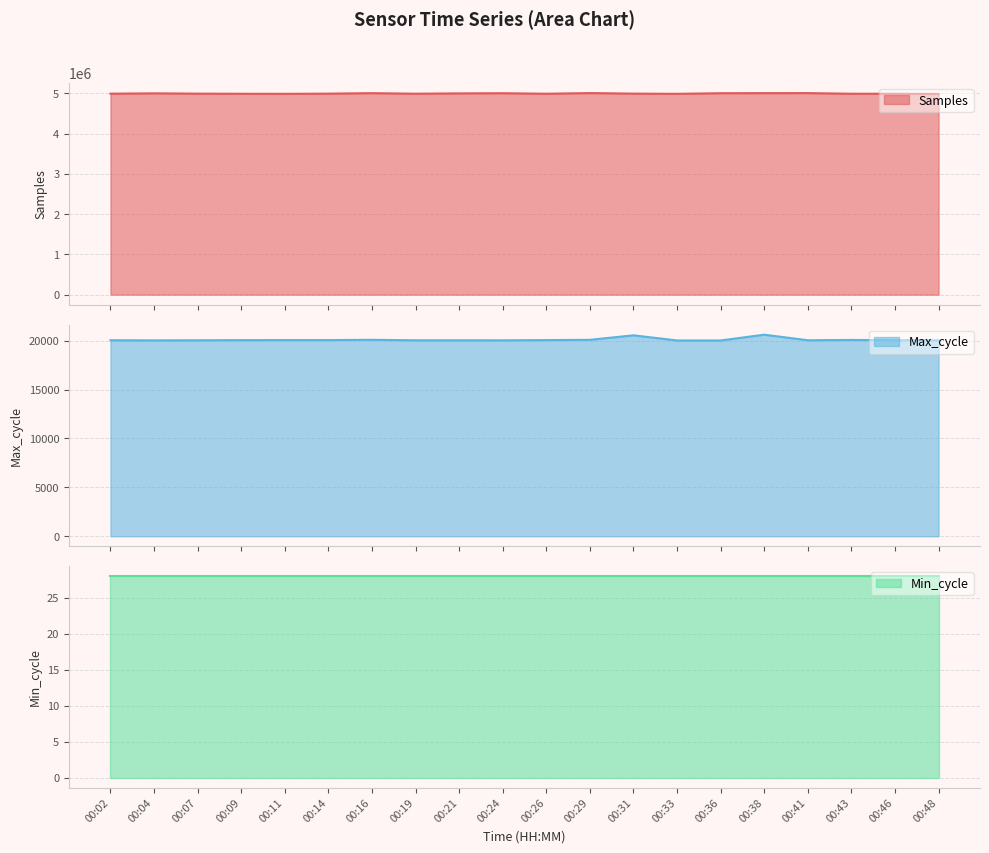

True or false: Samples and Max_cycle intersect in this chart.

False